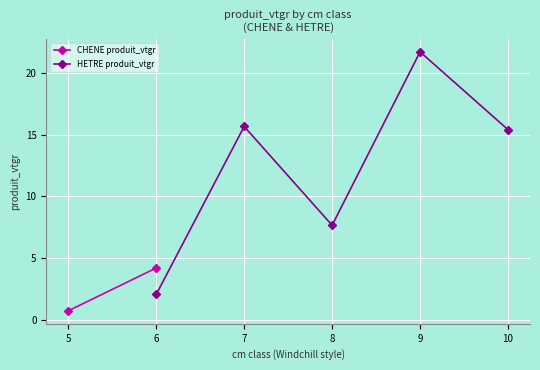

How many values in the HETRE produit_vtgr series are below 15?

2